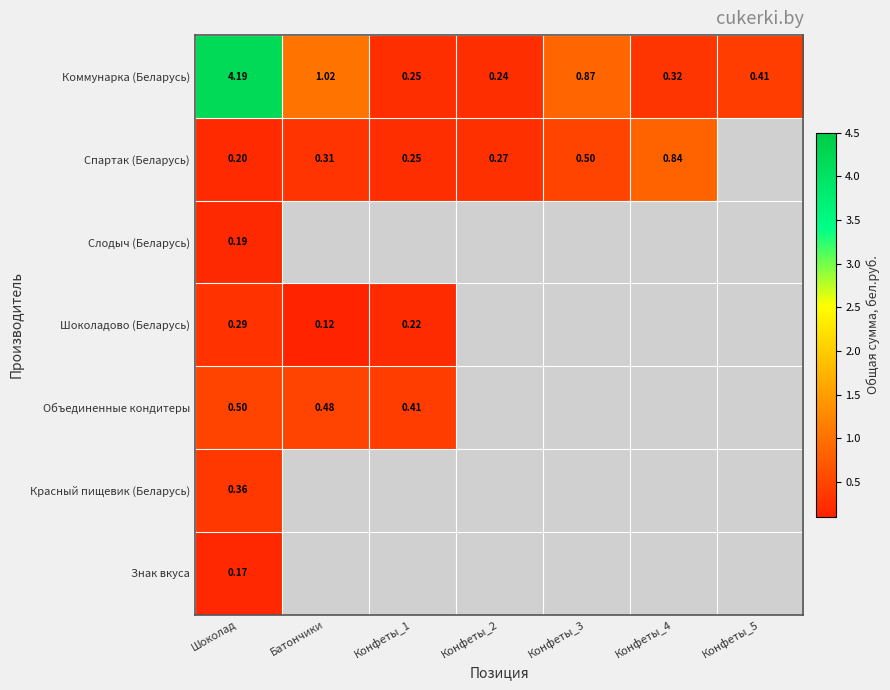

At which category is the sum across all series the highest?

Шоколад